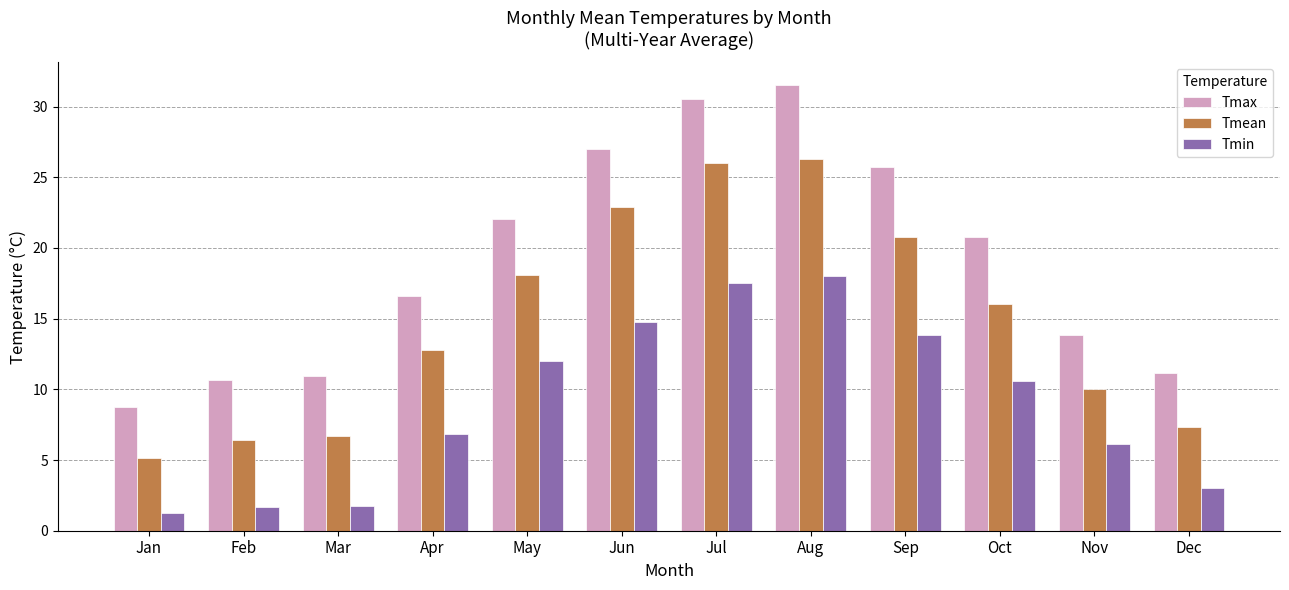

What is the average value of the Tmin series?

8.9